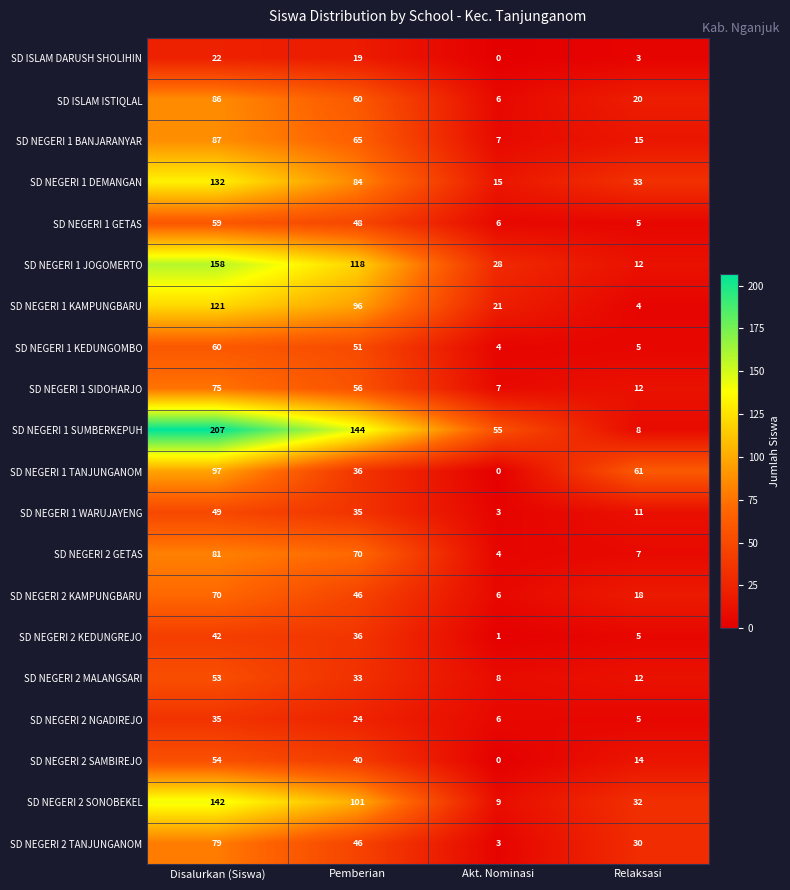

List the series in order of their peak value, highest first.

SD NEGERI 1 SUMBERKEPUH, SD NEGERI 1 JOGOMERTO, SD NEGERI 2 SONOBEKEL, SD NEGERI 1 DEMANGAN, SD NEGERI 1 KAMPUNGBARU, SD NEGERI 1 TANJUNGANOM, SD NEGERI 1 BANJARANYAR, SD ISLAM ISTIQLAL, SD NEGERI 2 GETAS, SD NEGERI 2 TANJUNGANOM, SD NEGERI 1 SIDOHARJO, SD NEGERI 2 KAMPUNGBARU, SD NEGERI 1 KEDUNGOMBO, SD NEGERI 1 GETAS, SD NEGERI 2 SAMBIREJO, SD NEGERI 2 MALANGSARI, SD NEGERI 1 WARUJAYENG, SD NEGERI 2 KEDUNGREJO, SD NEGERI 2 NGADIREJO, SD ISLAM DARUSH SHOLIHIN